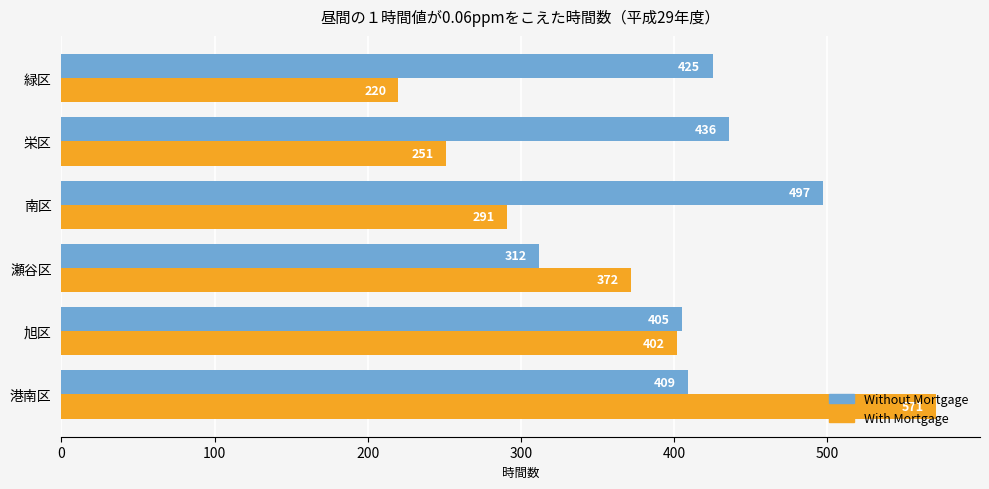

Is it true that With Mortgage equals 372 at 瀬谷区?

True